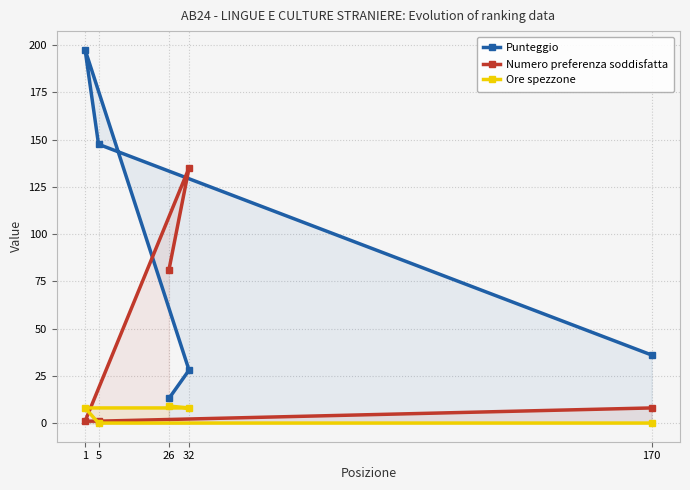

The Ore spezzone series shows 5.2 at 32. True or false?

False